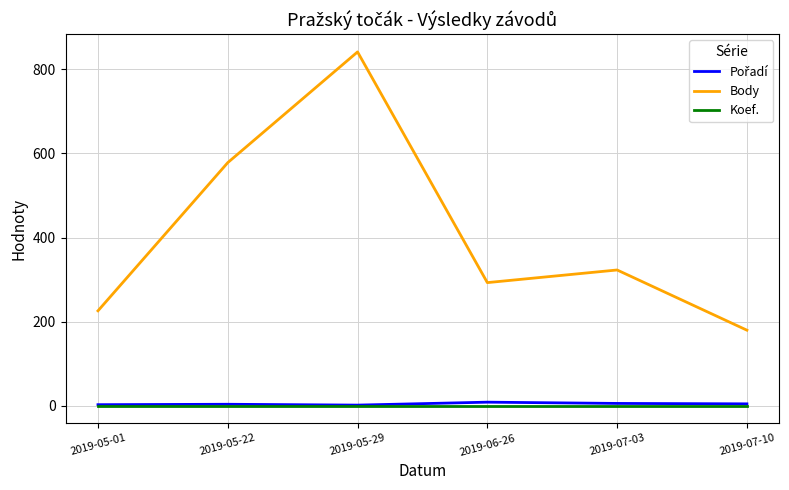

True or false: Koef. and Body intersect in this chart.

False